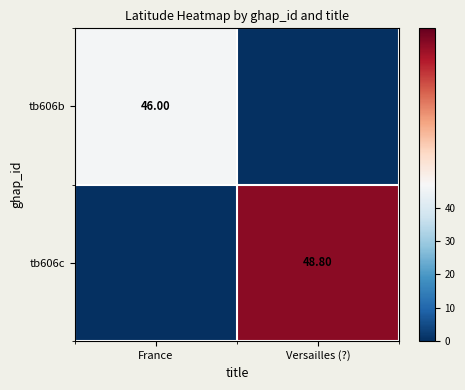

What is the difference between the maximum and minimum values in the tb606b series?

46.0